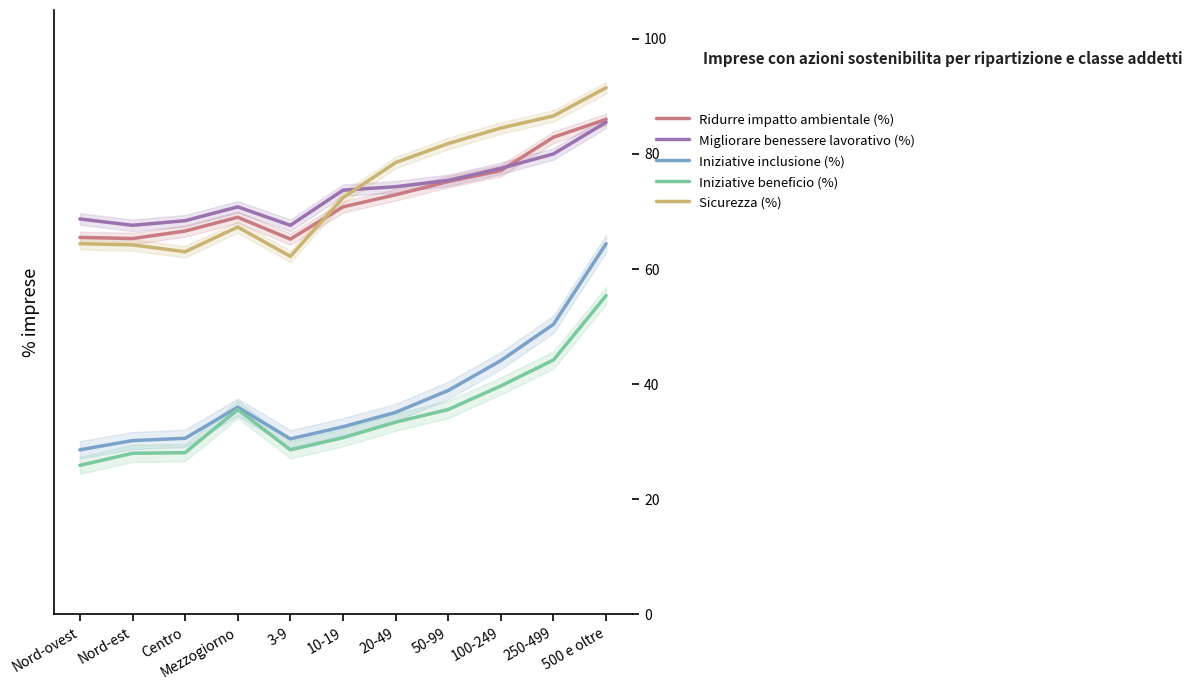

Rank the categories by Iniziative beneficio (%) value from highest to lowest.

500 e oltre, 250-499, 100-249, Mezzogiorno, 50-99, 20-49, 10-19, 3-9, Centro, Nord-est, Nord-ovest